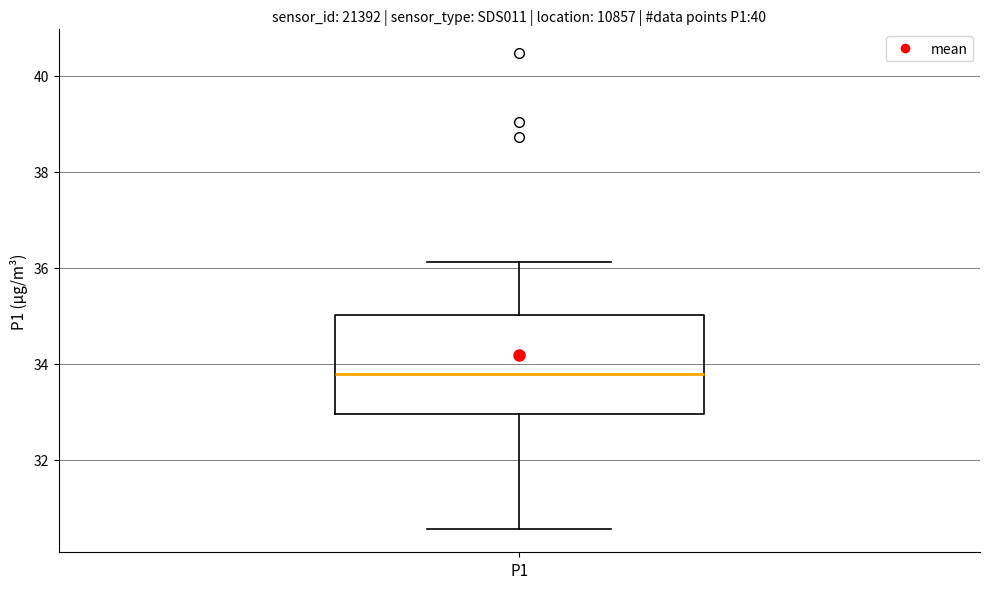

Read this box plot against the y-axis: the position of the median line, the range covered by the box, and the ends of both whiskers. The values are not printed on the chart, so give them approximately, as read against the axis.

median 33.8, box 33.0 to 35.0, whiskers 30.6 to 36.2